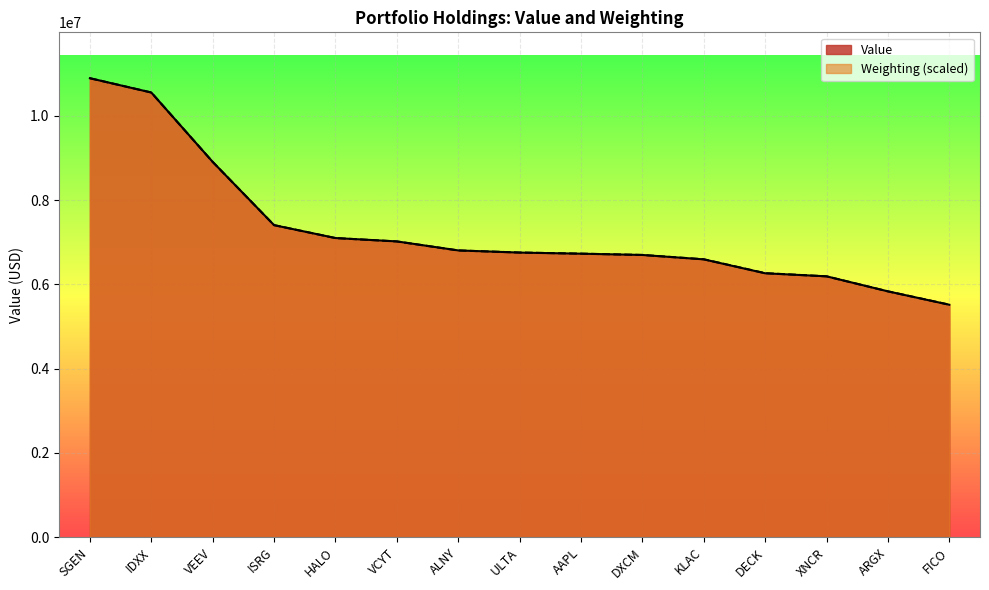

What are all the series names shown in the legend?

Value, Weighting (scaled)